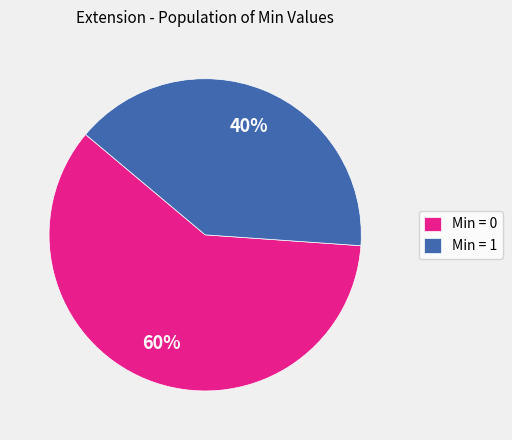

Which category has the smallest portion of the pie?

Min = 1